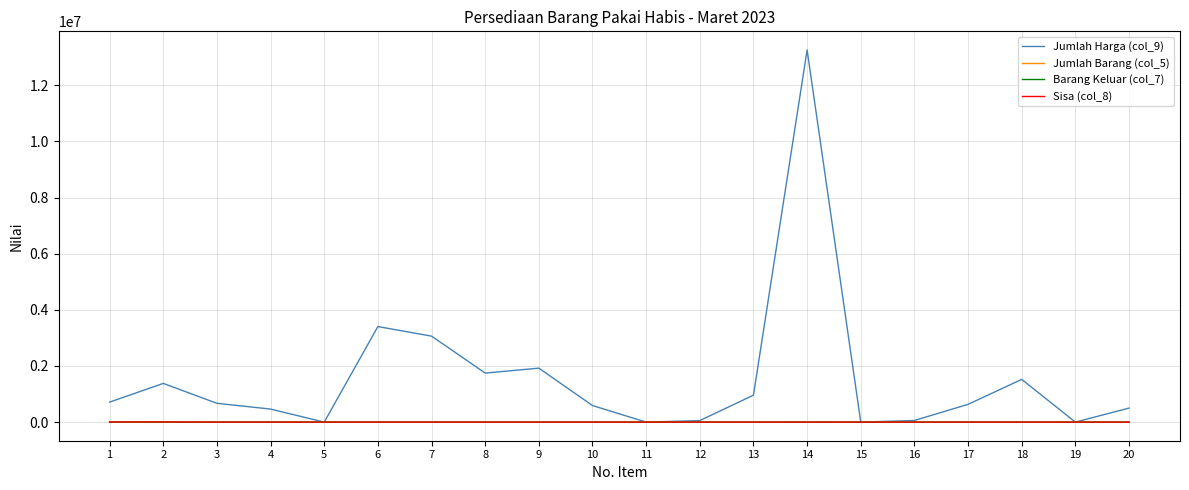

At how many categories does at least one series exceed 335273?

14